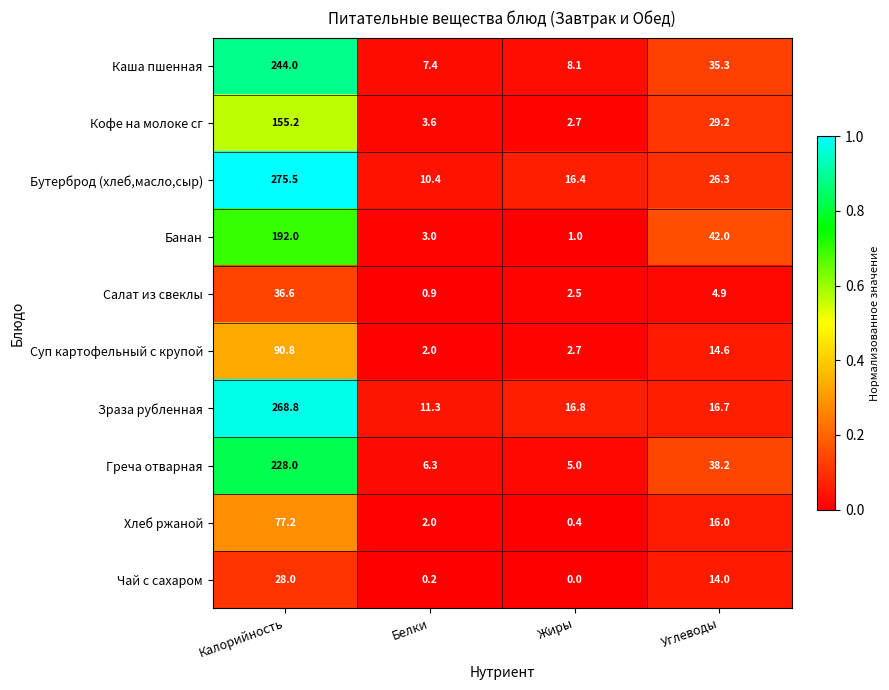

Between Калорийность and Углеводы, which series saw the biggest shift?

Зраза рубленная